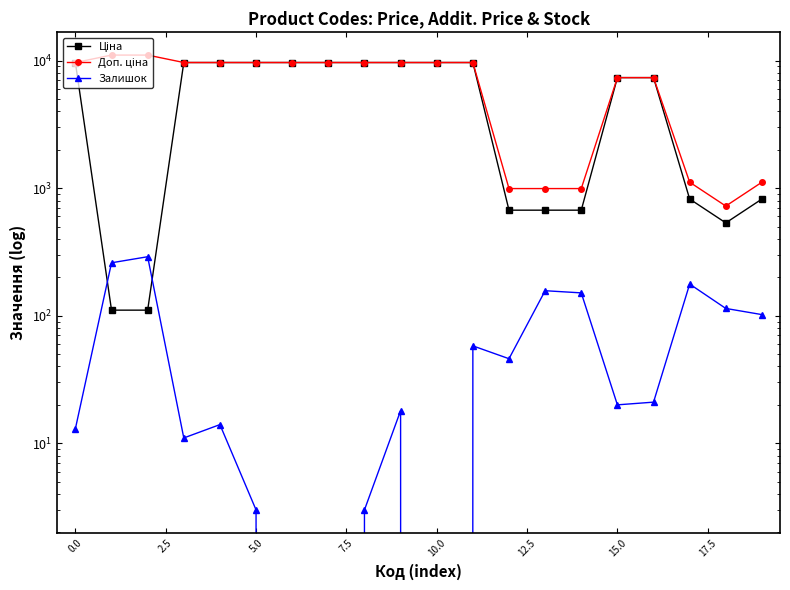

What is the value of the Залишок point at the 6th from the left?

3.0